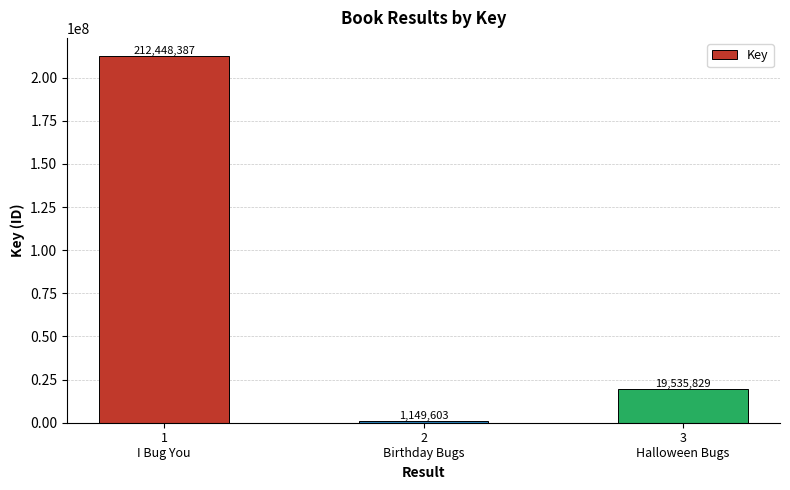

Does the chart contain stacked bars?

No